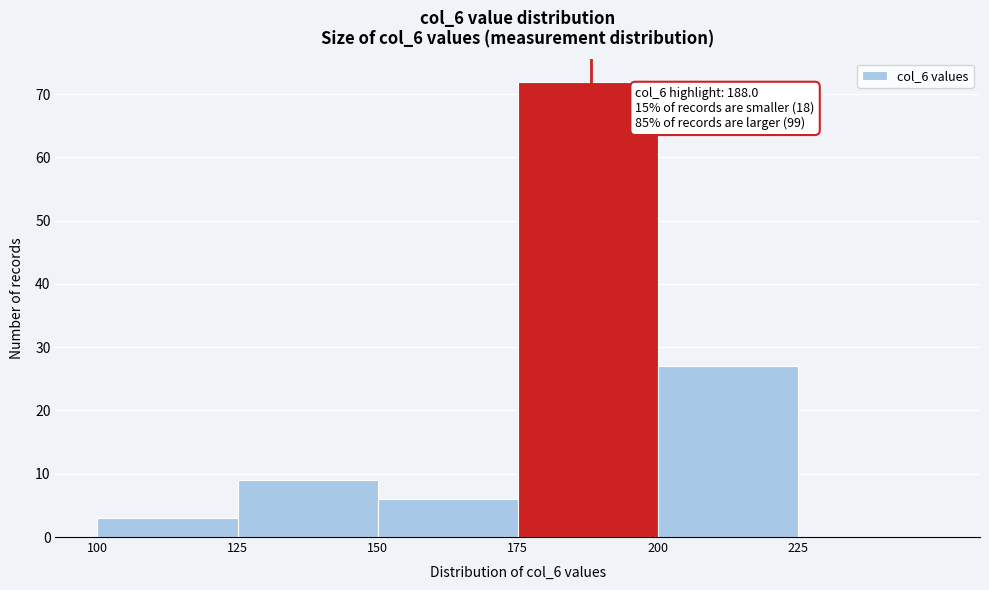

Which range on the x-axis has the tallest bar?

175 to 200